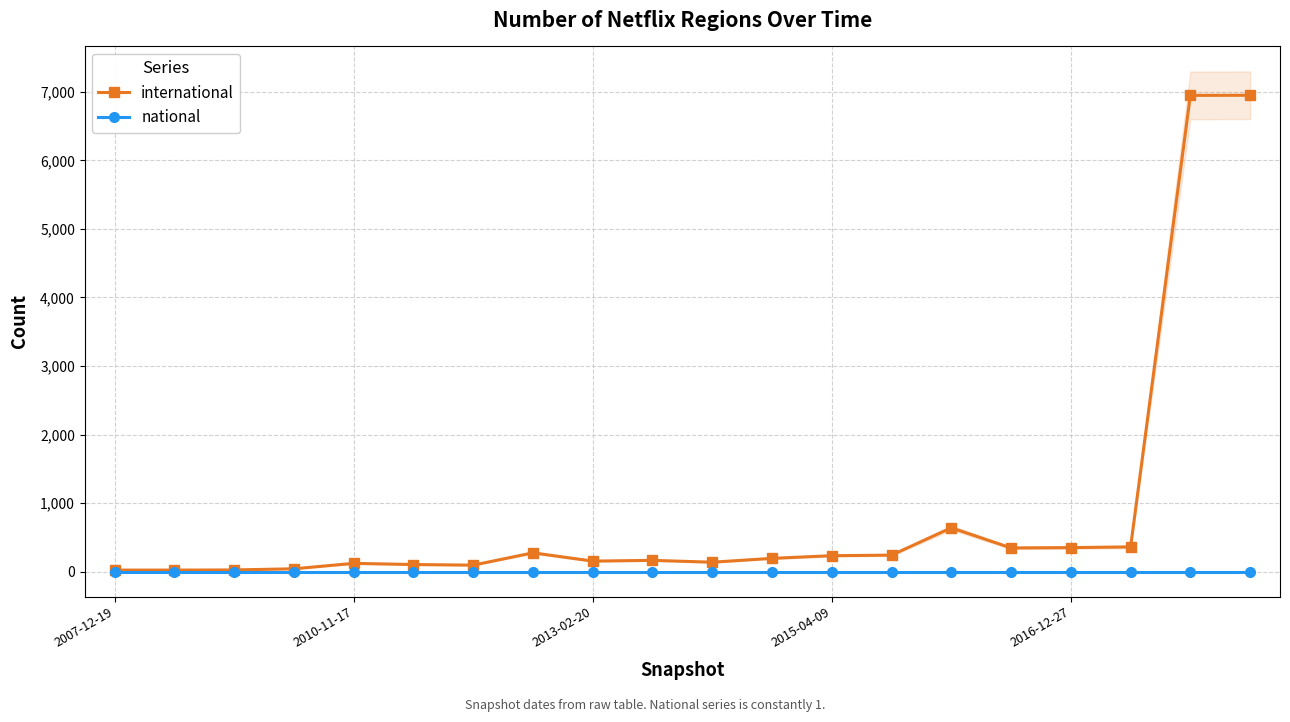

Reading left to right, extract all data points from this chart.

international: 22	22	24	41	120	103	94	274	153	164	137	193	232	240	639	345	350	360	6948	6950
national: 1	1	1	1	1	1	1	1	1	1	1	1	1	1	1	1	1	1	1	1